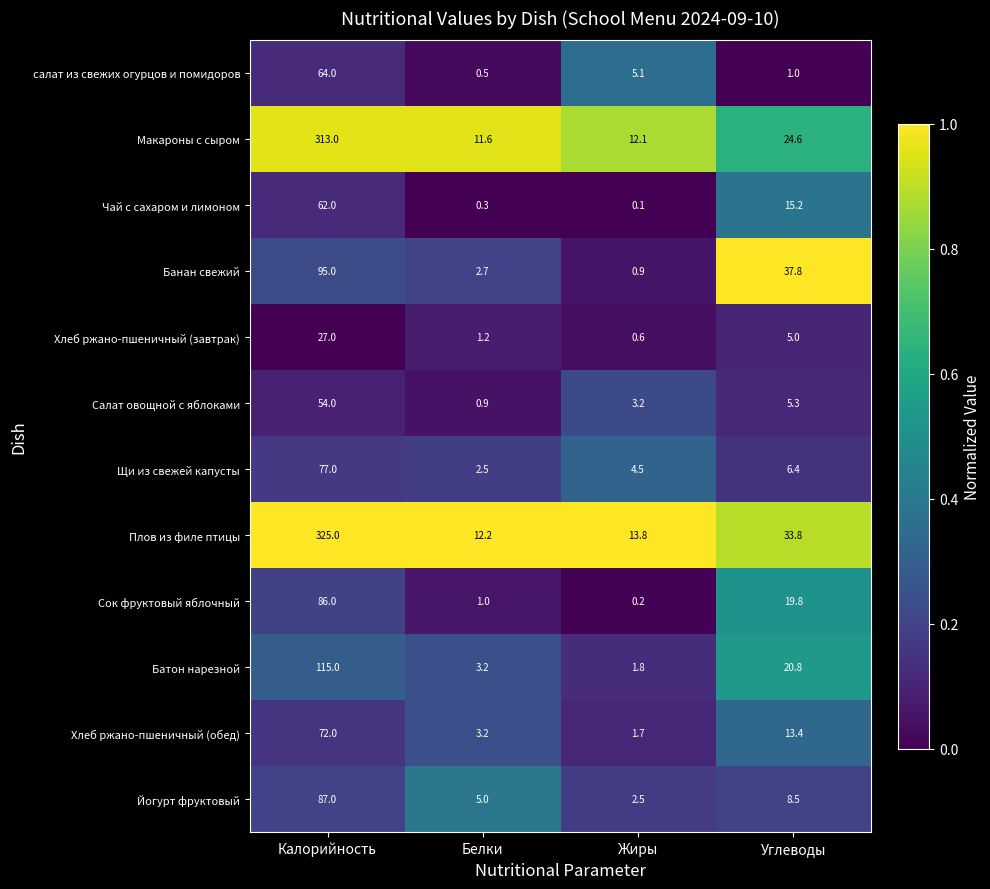

What is the total value across all series at Белки?

44.3